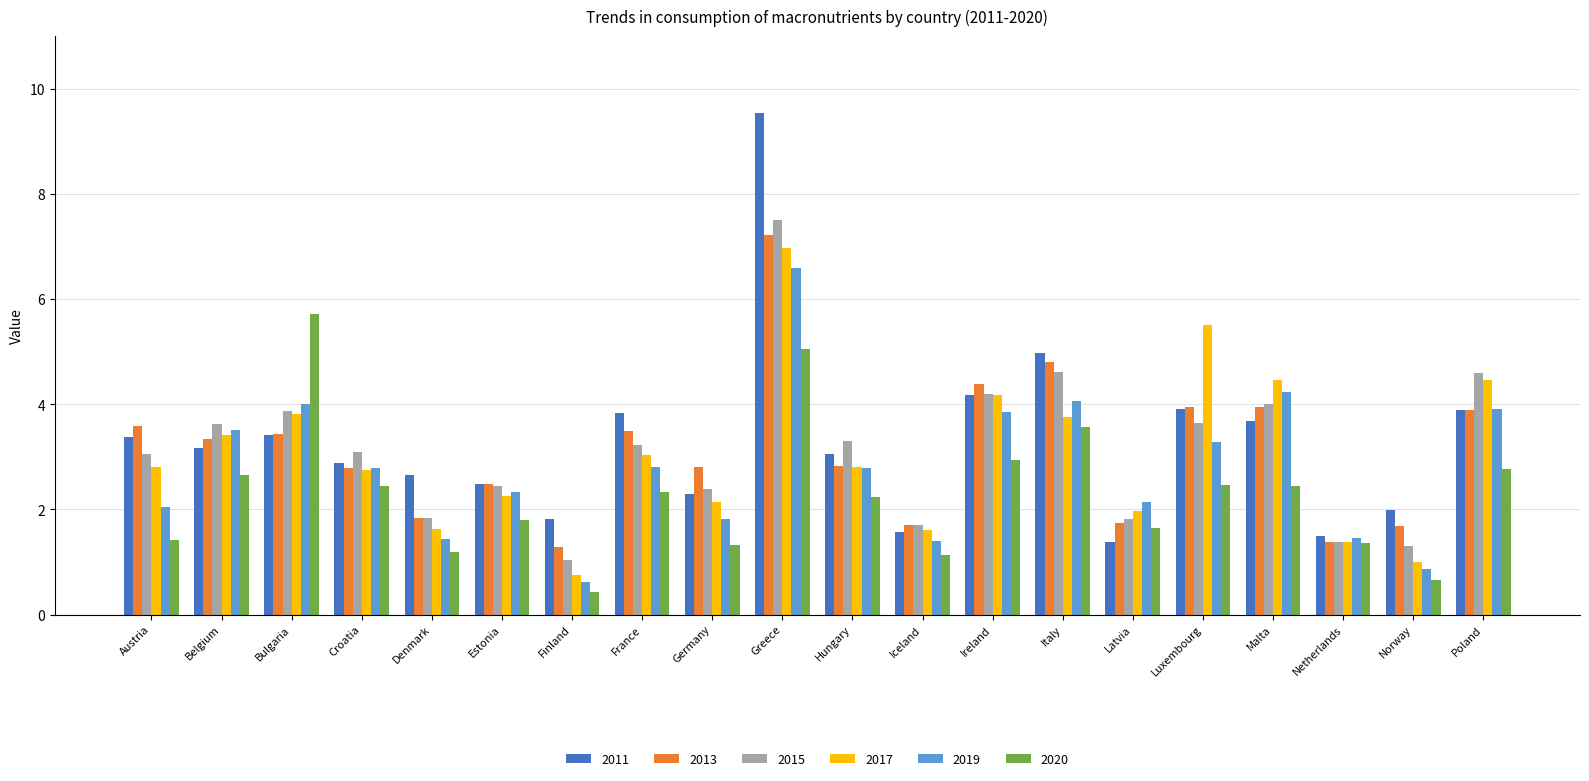

What is the difference between the second highest and second lowest values in the 2017 series?

4.5